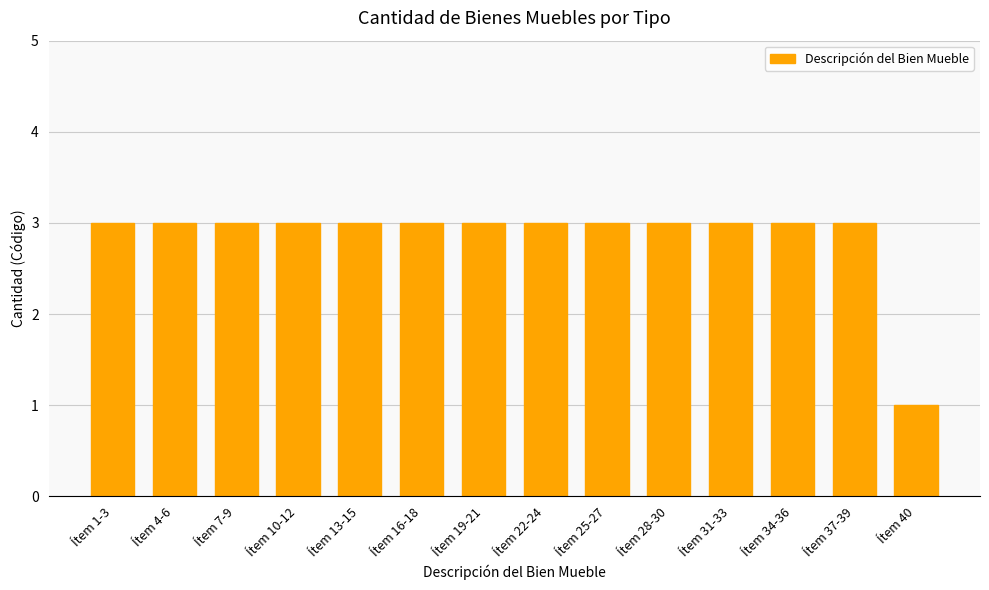

Which has a higher value, Ítem 34-36 or Ítem 40?

Ítem 34-36